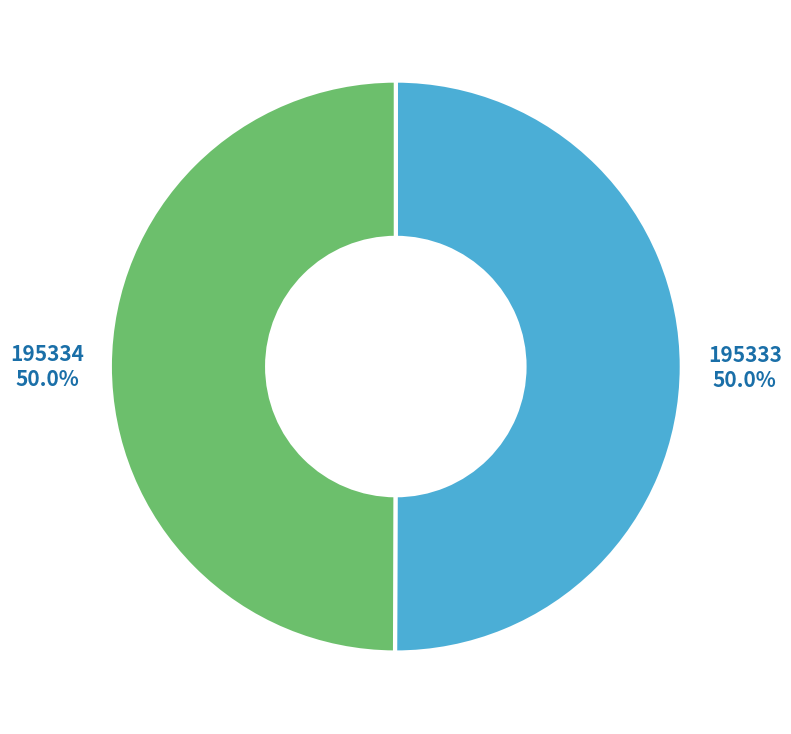

Is the sum of 195334 and 195333 greater than half?

Yes